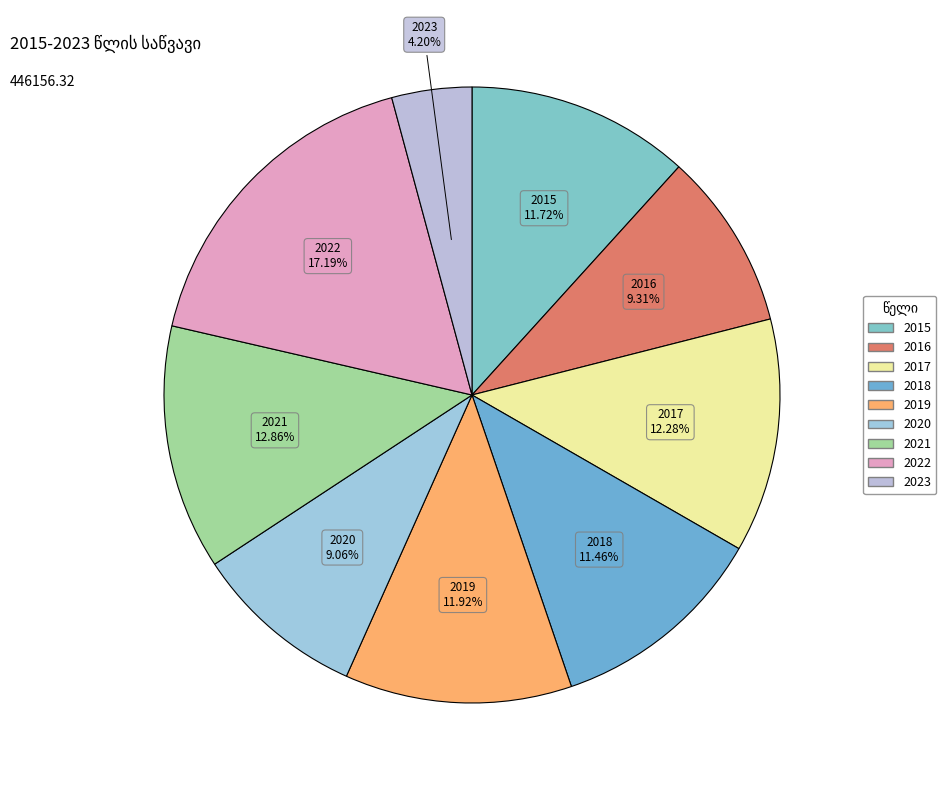

Does 2018 represent more than half of the total?

No